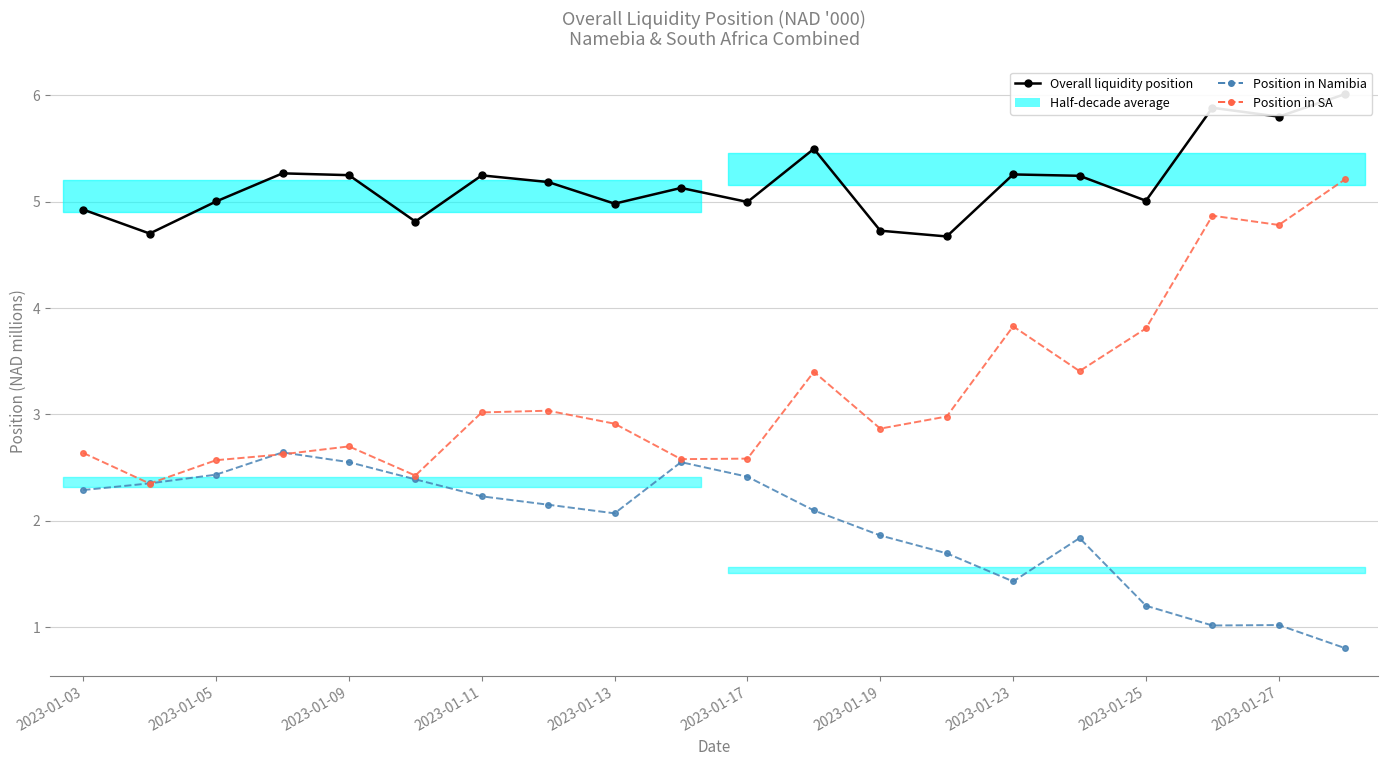

Which series has the largest range (max minus min)?

Position in SA